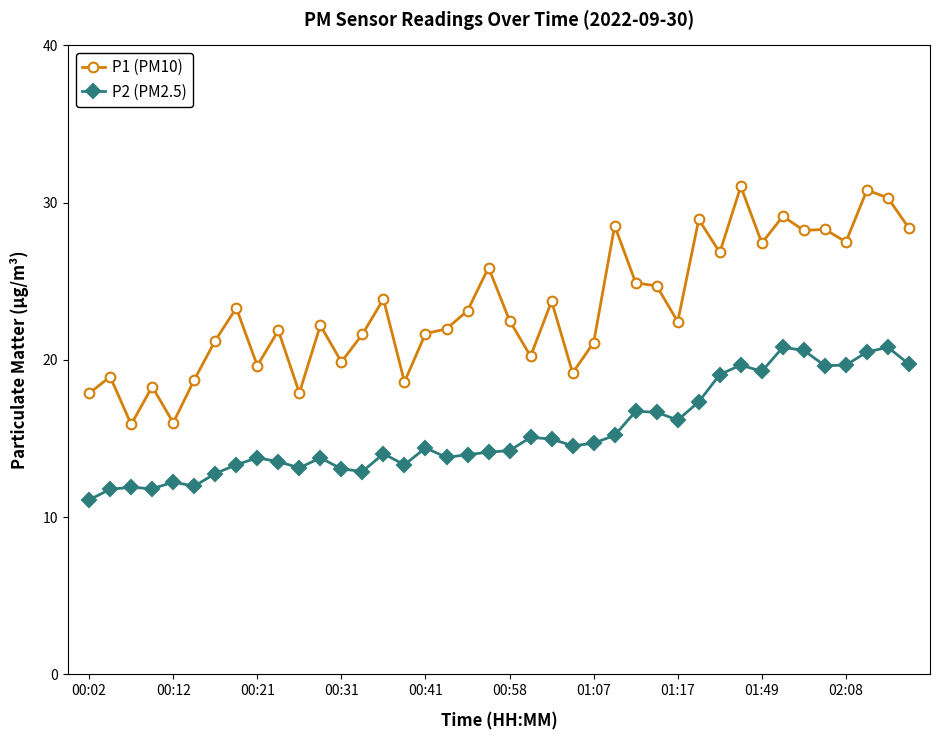

True or false: P1 (PM10) and P2 (PM2.5) intersect in this chart.

False